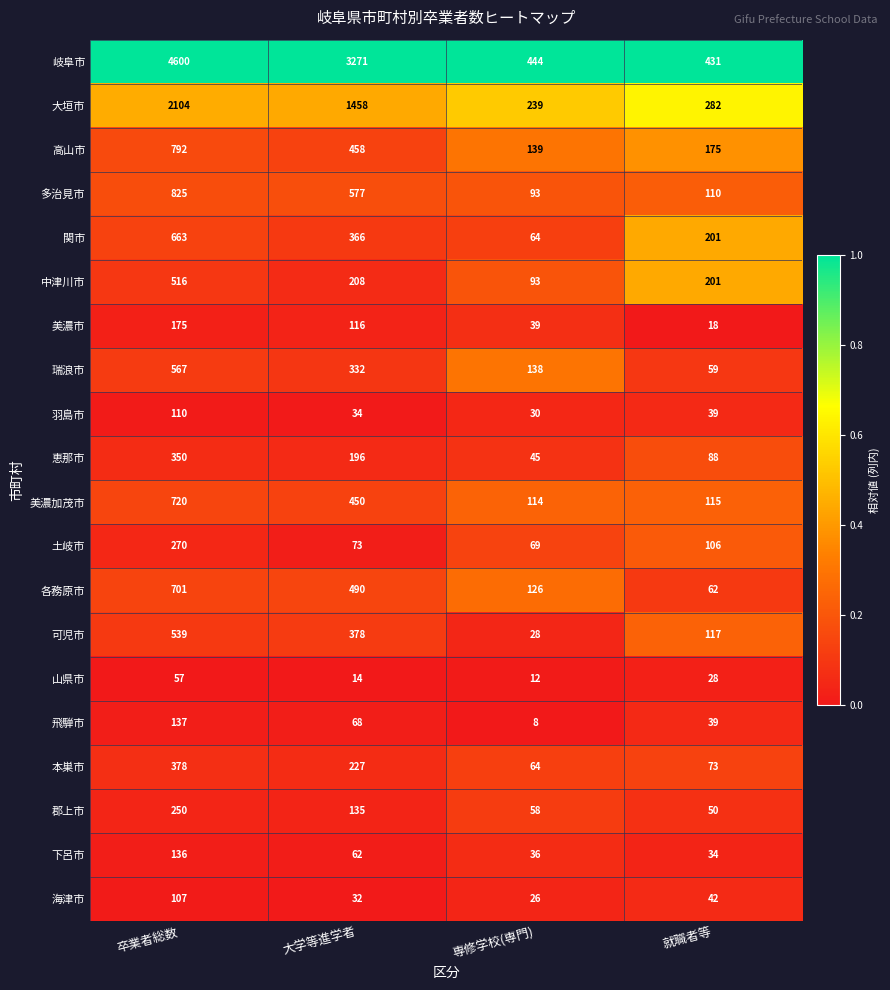

What is the average value of the 各務原市 series?

345